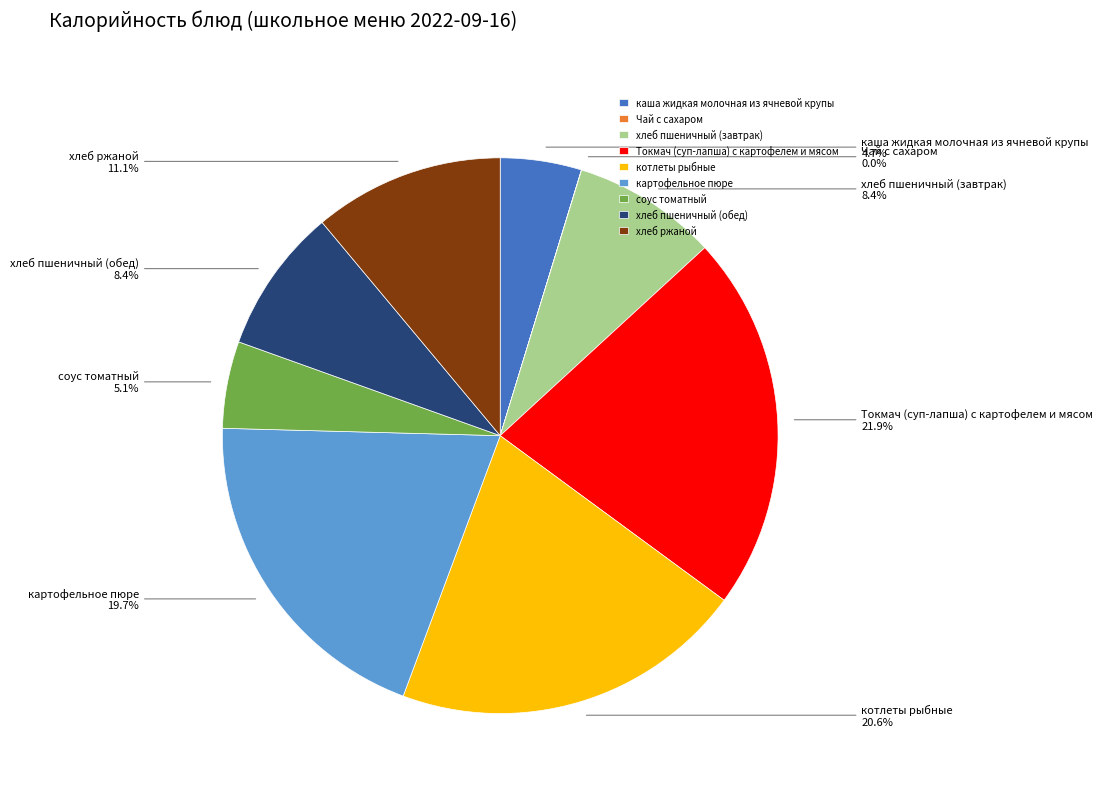

Which category has the biggest portion of the pie?

Токмач (суп-лапша) с картофелем и мясом